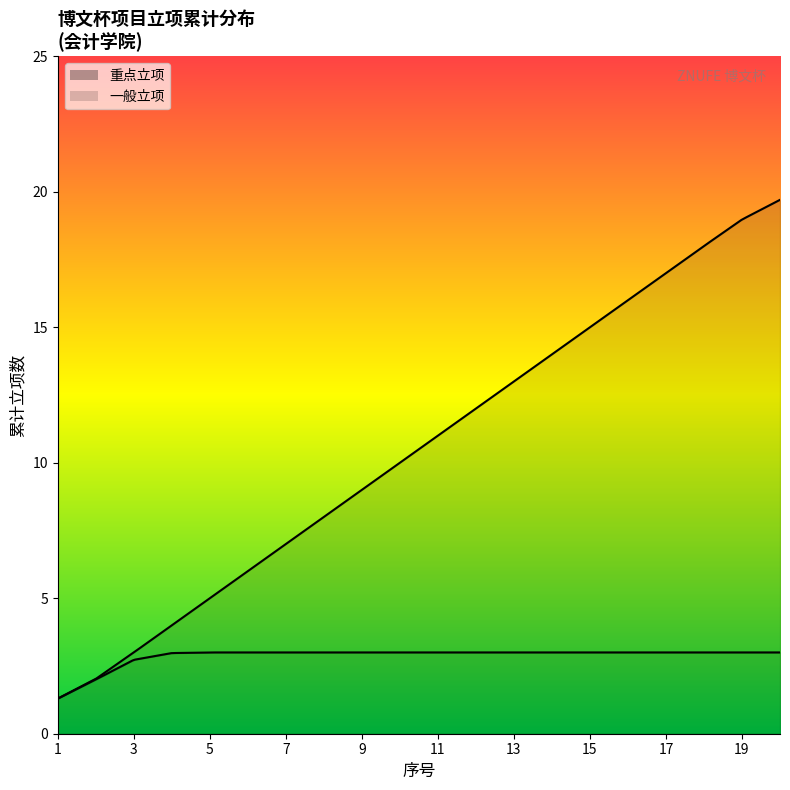

What is the sum of the 一般立项 values at 10 and 12?

16